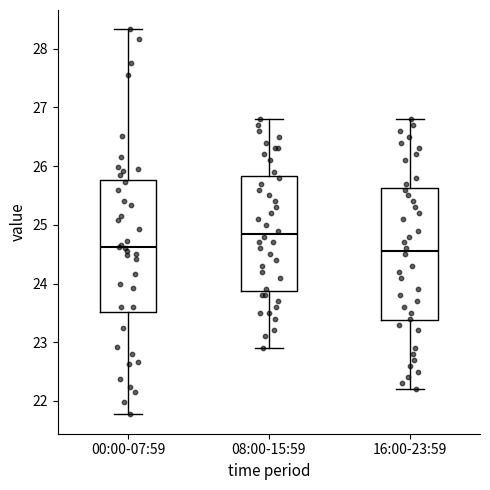

Where does the median line of the box for 08:00-15:59 sit on the y-axis? The values are not printed on the chart, so give them approximately, as read against the axis.

24.9